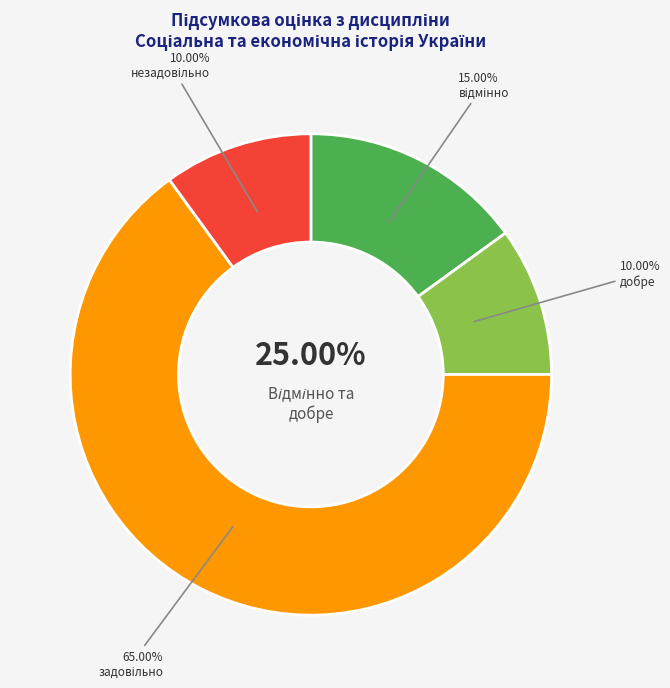

How many segments does this pie chart have?

4